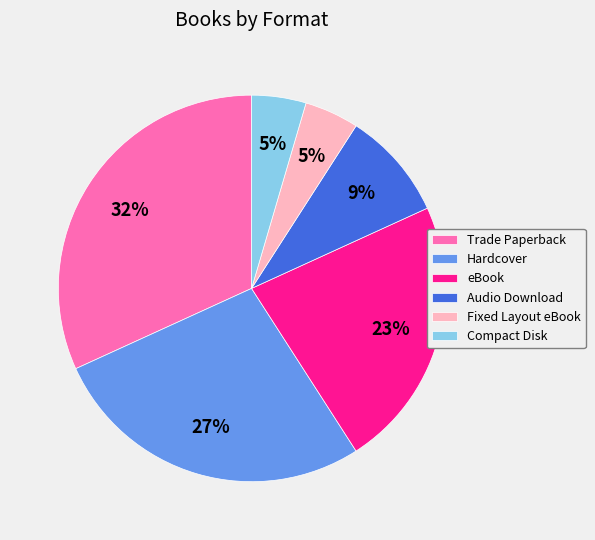

Combined, do eBook and Audio Download account for over 50%?

No